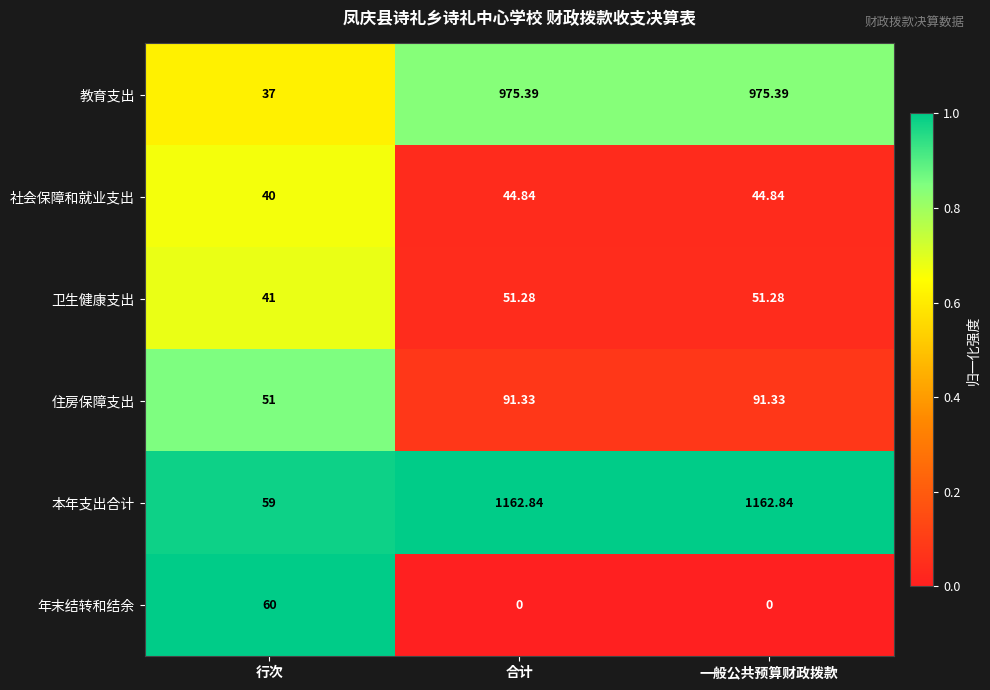

What is the greatest value displayed?

1162.8